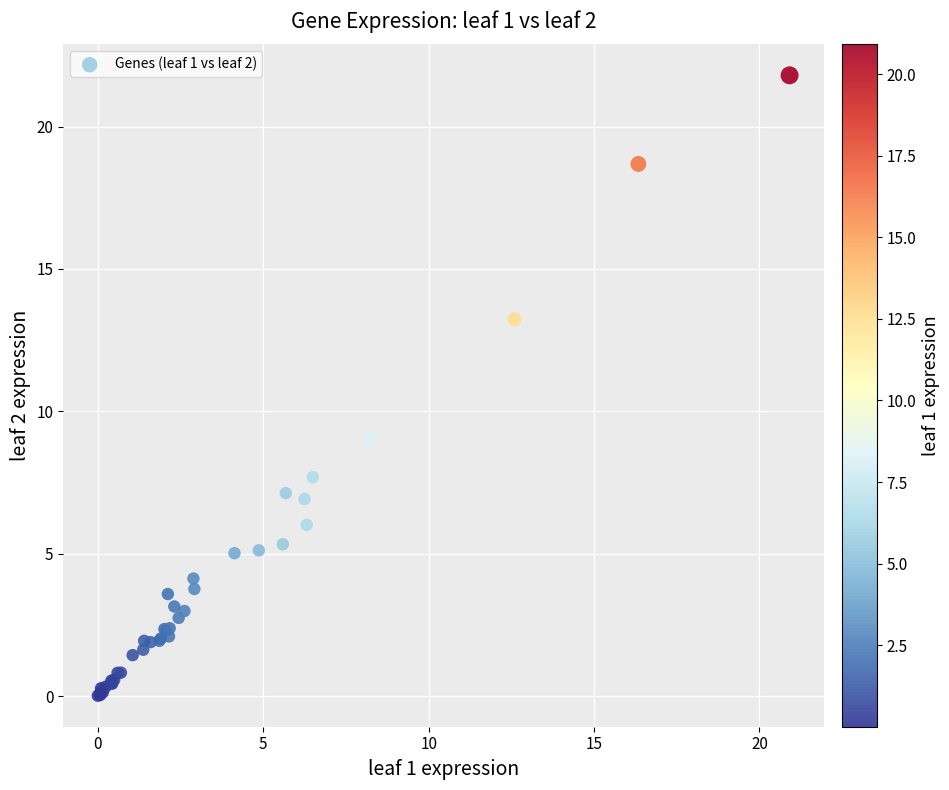

What Y value in the scatter plot is closest to 10?

9.0